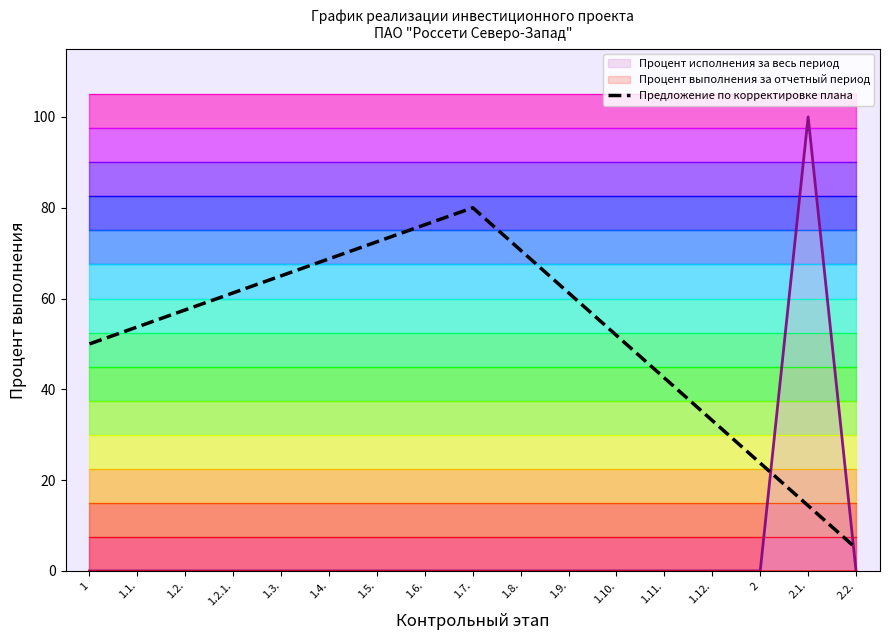

What is the approximate value at 1.2.?

57.5